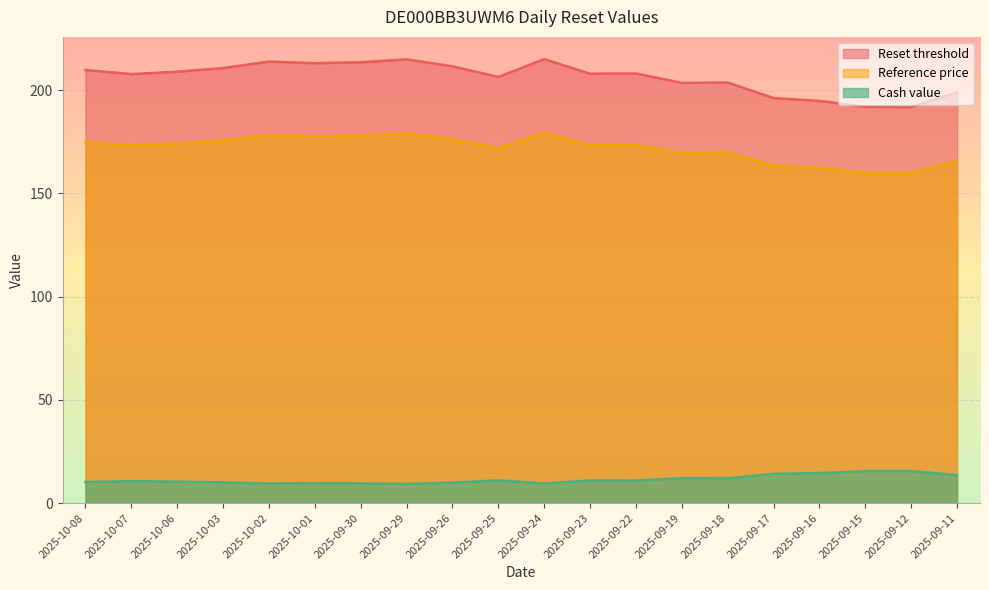

Reading right to left, extract all data points from this chart.

Reset threshold: 2025-09-11=198.9	2025-09-12=191.8	2025-09-15=192.0	2025-09-16=194.8	2025-09-17=196.2	2025-09-18=203.7	2025-09-19=203.5	2025-09-22=208.1	2025-09-23=208.0	2025-09-24=215.1	2025-09-25=206.4	2025-09-26=211.6	2025-09-29=214.9	2025-09-30=213.5	2025-10-01=213.1	2025-10-02=213.8	2025-10-03=210.7	2025-10-06=208.9	2025-10-07=207.8	2025-10-08=209.8
Reference price: 2025-09-11=165.8	2025-09-12=159.9	2025-09-15=160.0	2025-09-16=162.3	2025-09-17=163.5	2025-09-18=169.8	2025-09-19=169.6	2025-09-22=173.4	2025-09-23=173.3	2025-09-24=179.2	2025-09-25=172.0	2025-09-26=176.3	2025-09-29=179.1	2025-09-30=177.9	2025-10-01=177.6	2025-10-02=178.2	2025-10-03=175.6	2025-10-06=174.1	2025-10-07=173.2	2025-10-08=174.8
Cash value: 2025-09-11=13.6	2025-09-12=15.5	2025-09-15=15.5	2025-09-16=14.6	2025-09-17=14.2	2025-09-18=12.0	2025-09-19=12.0	2025-09-22=10.9	2025-09-23=11.0	2025-09-24=9.5	2025-09-25=11.0	2025-09-26=9.9	2025-09-29=9.3	2025-09-30=9.5	2025-10-01=9.6	2025-10-02=9.5	2025-10-03=10.0	2025-10-06=10.4	2025-10-07=10.6	2025-10-08=10.2